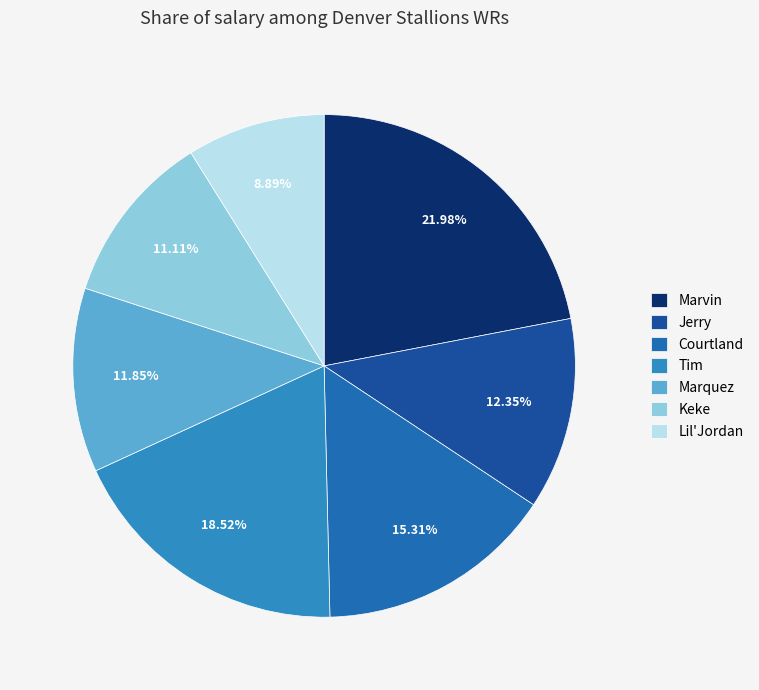

To the nearest percent, what is the difference between the Courtland and Marvin slice percentages?

7%